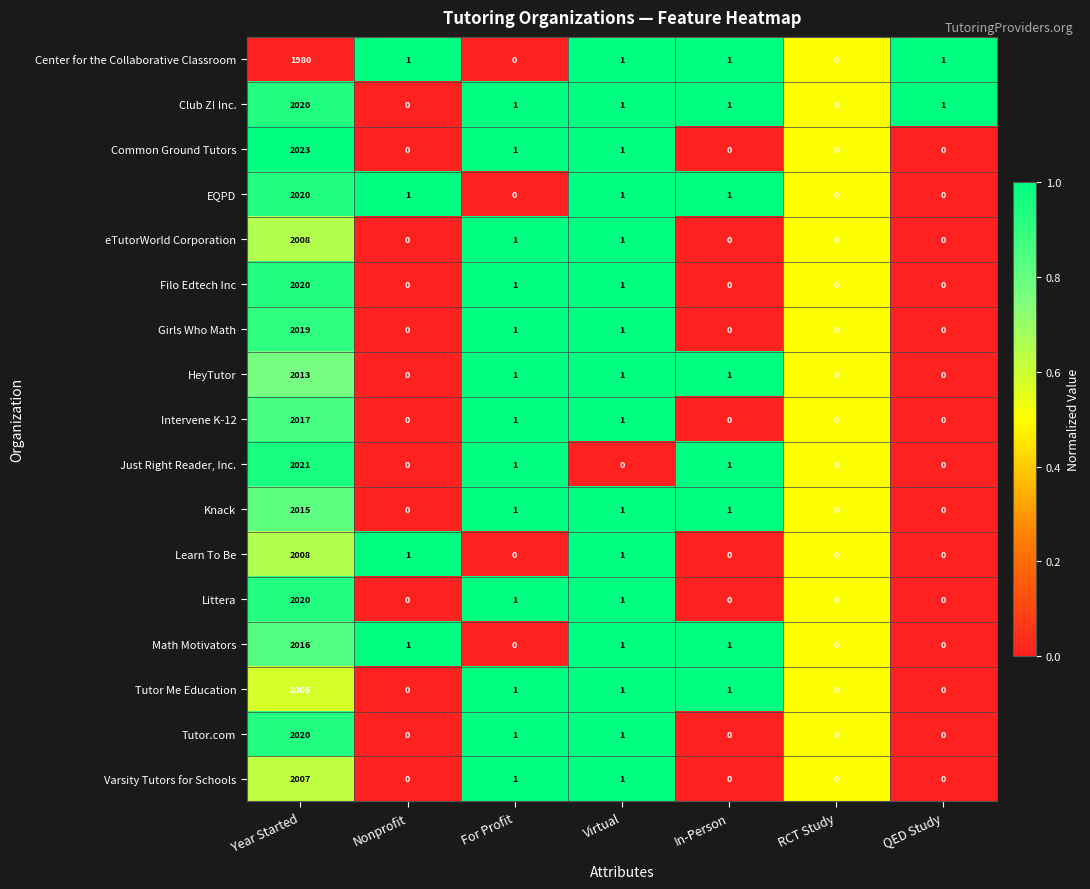

Count the number of categories in the chart.

7